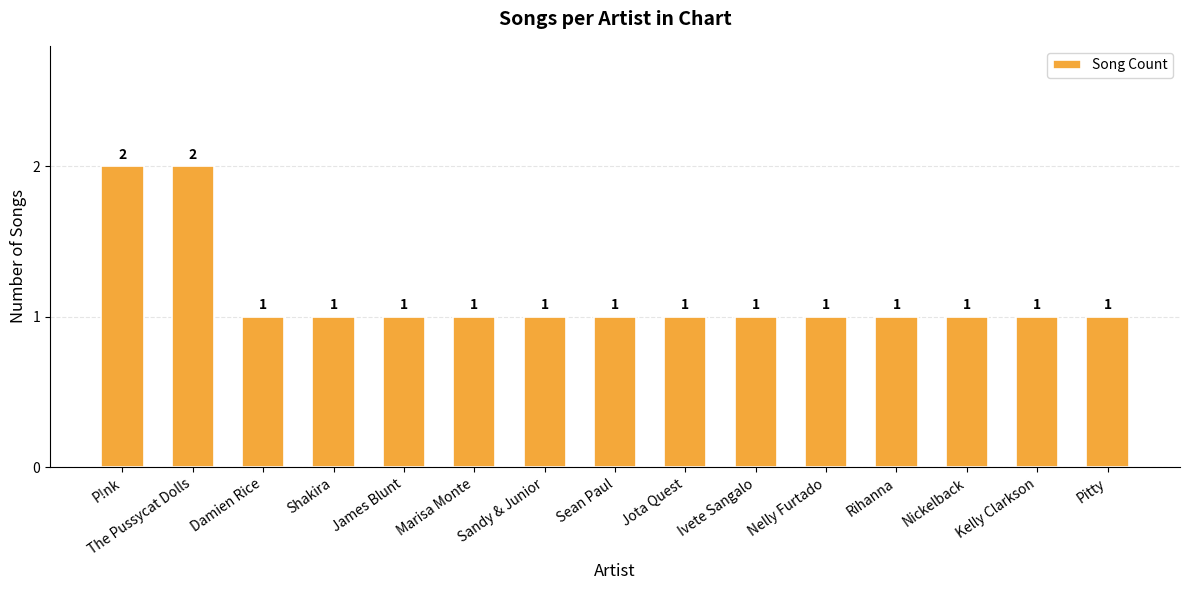

What is the value of the 11th bar from the left?

1